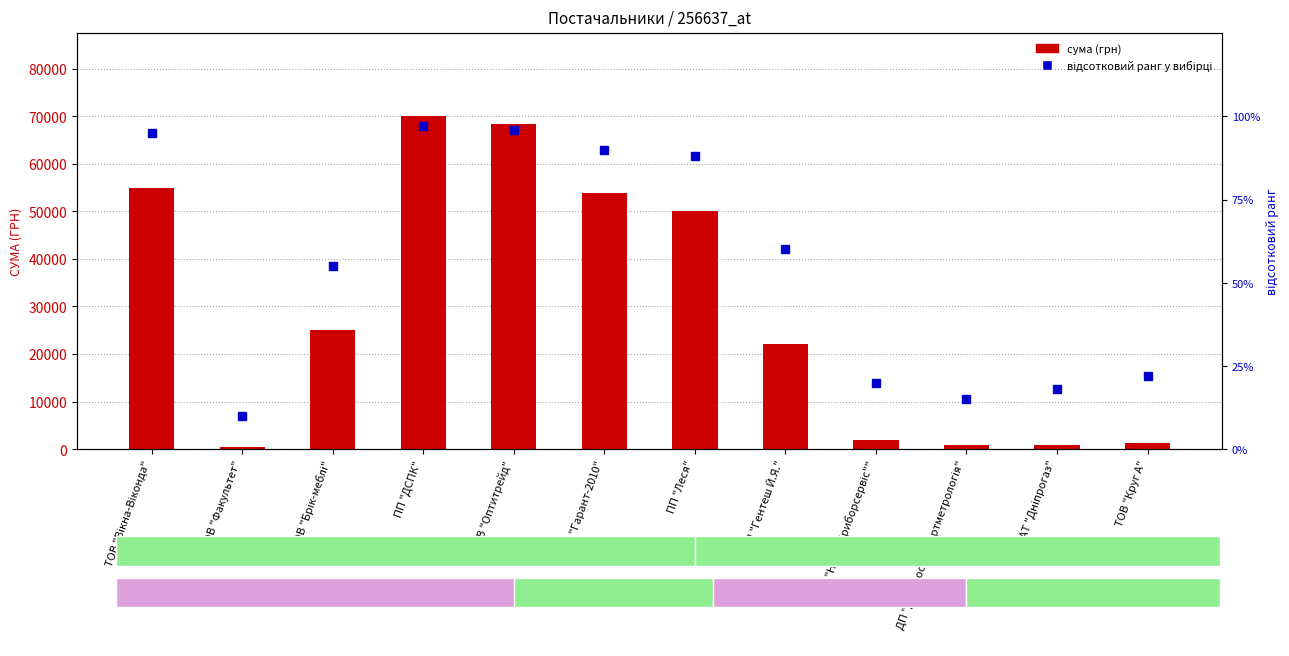

Does the chart contain stacked bars?

No